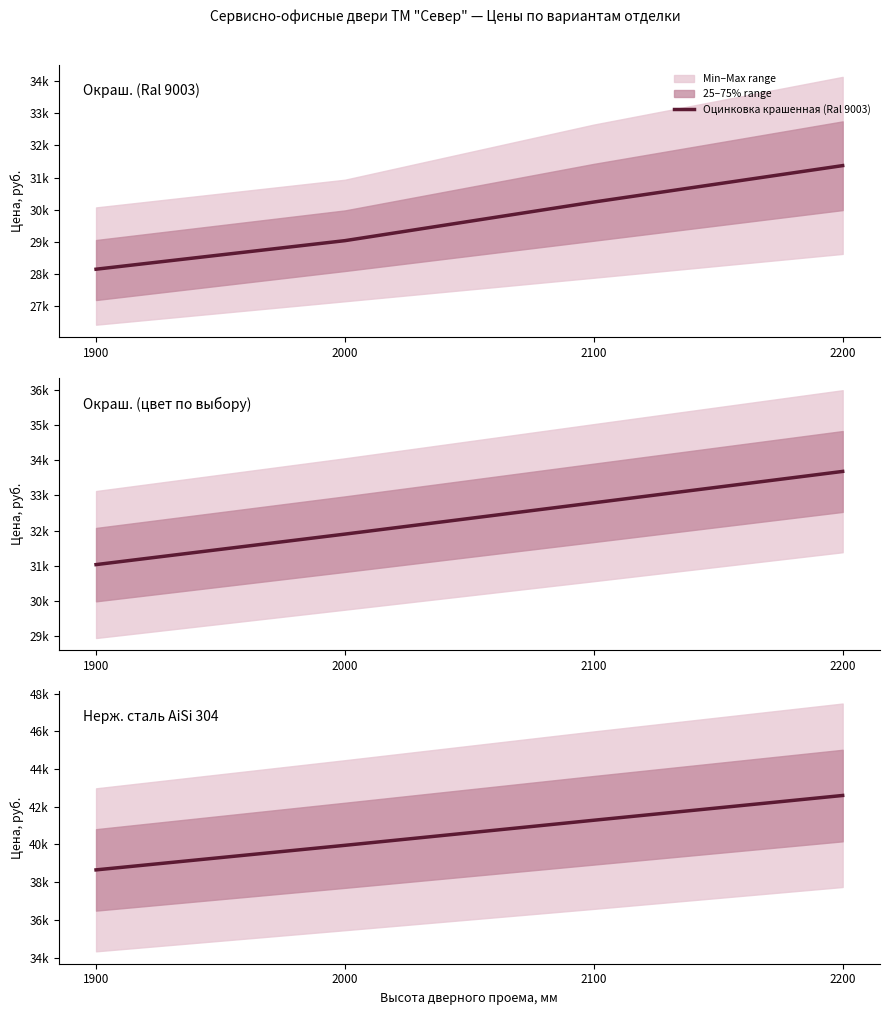

How many categories are shown in the chart?

4